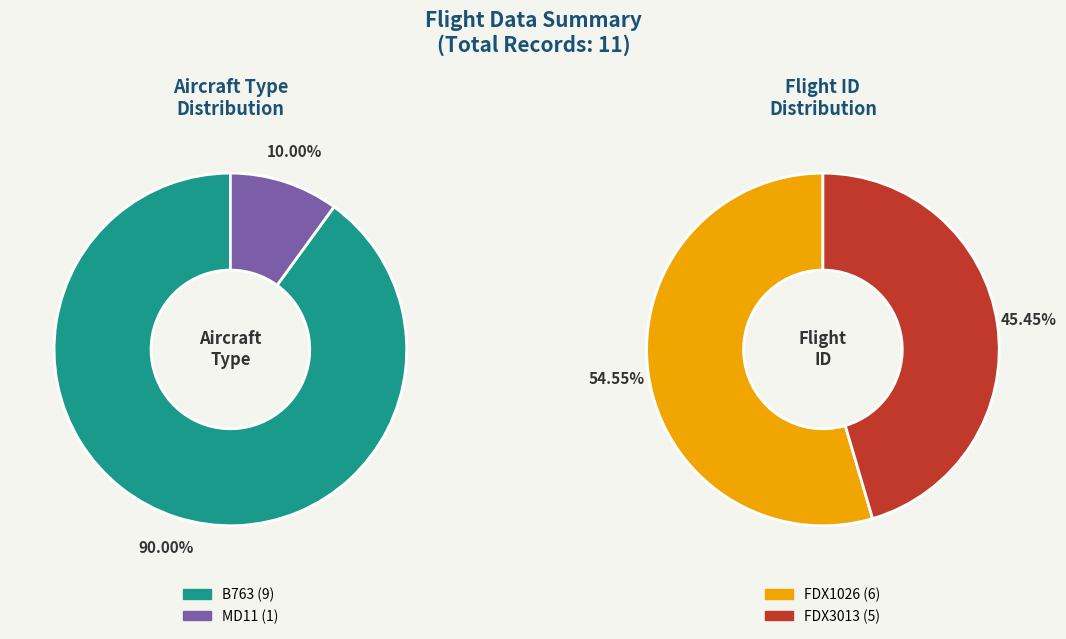

Rank the categories by value from highest to lowest.

B763, MD11